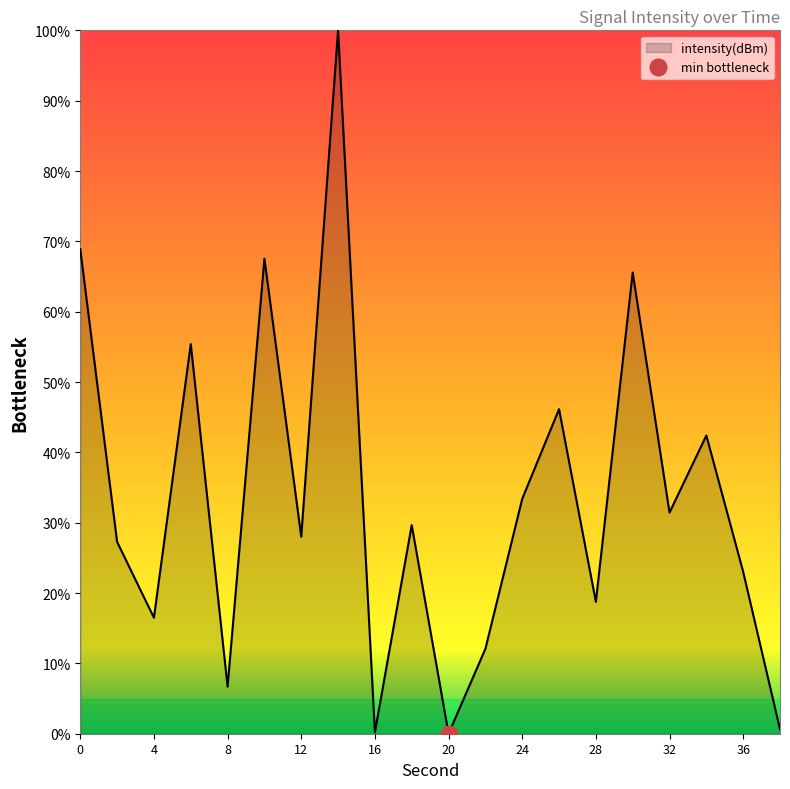

At which label is the value closest to 50?

26